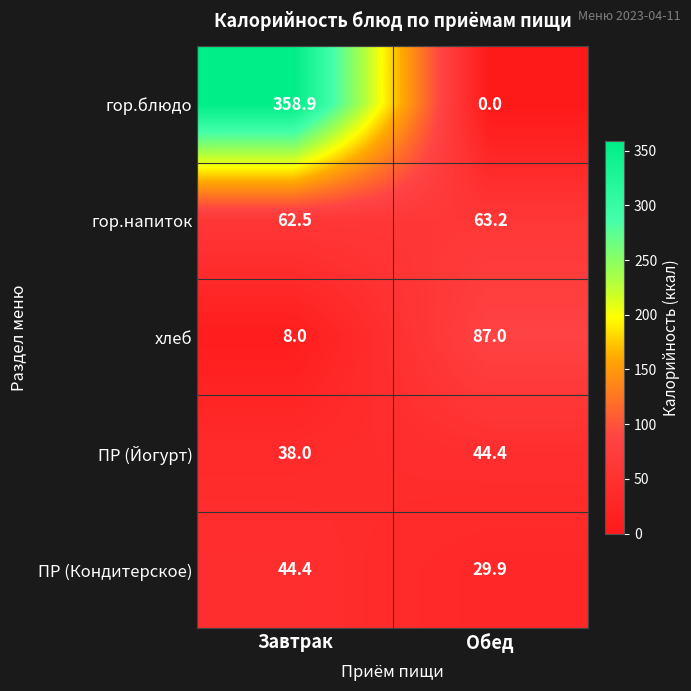

Is it true that гор.блюдо equals 358.9 at Завтрак?

True